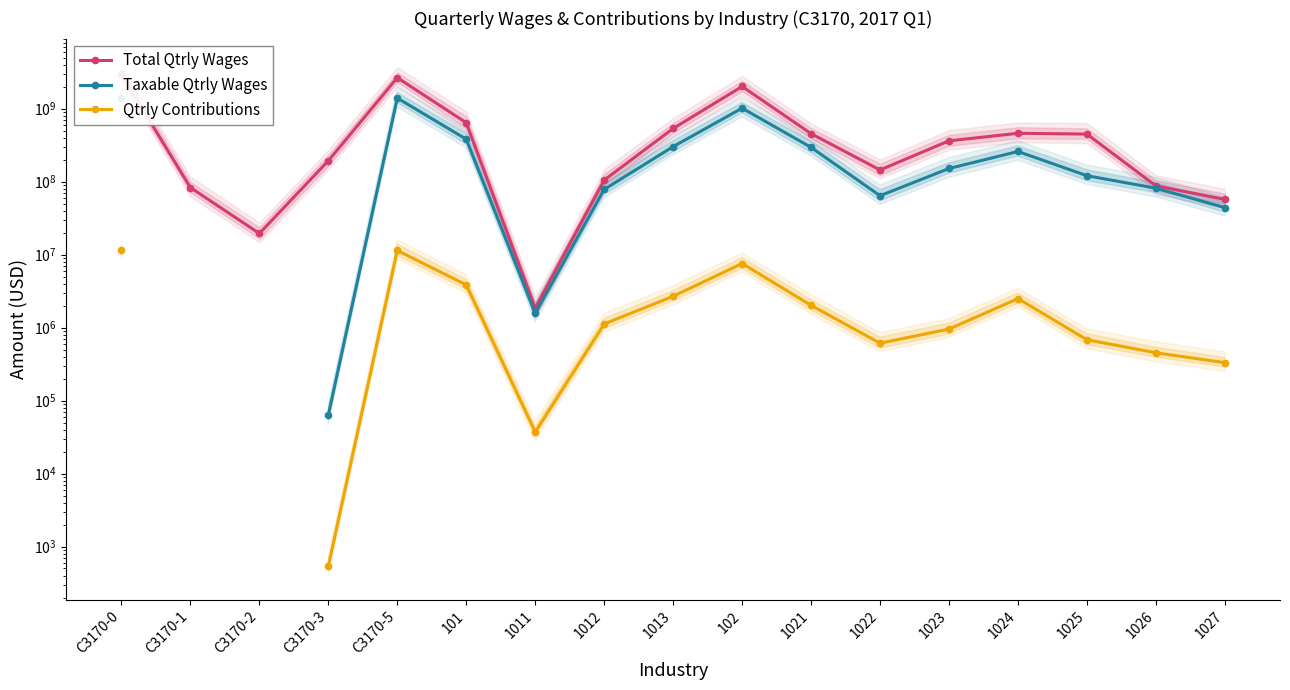

How many values in the Qtrly Contributions series are below 611924?

4